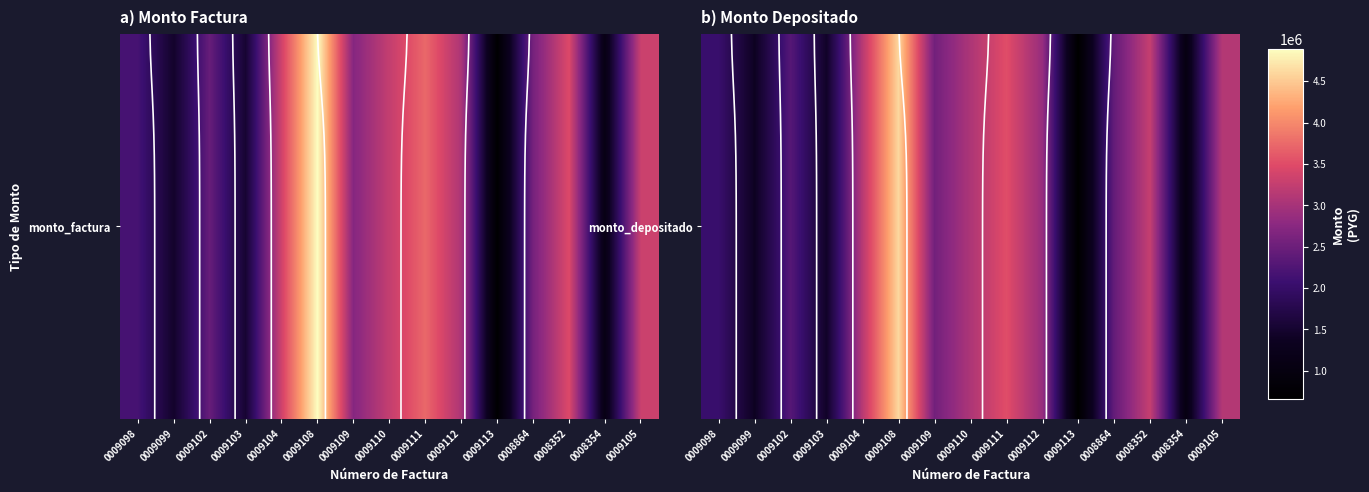

How many categories are shown in the chart?

15